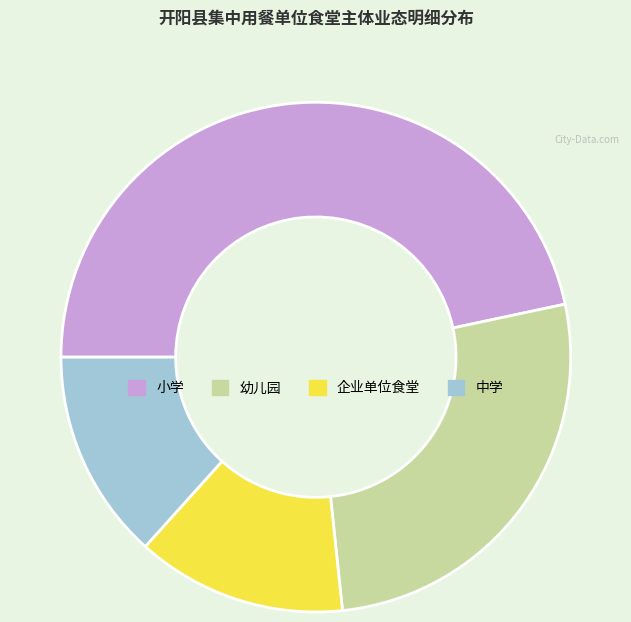

Does 企业单位食堂 represent more than half of the total?

No